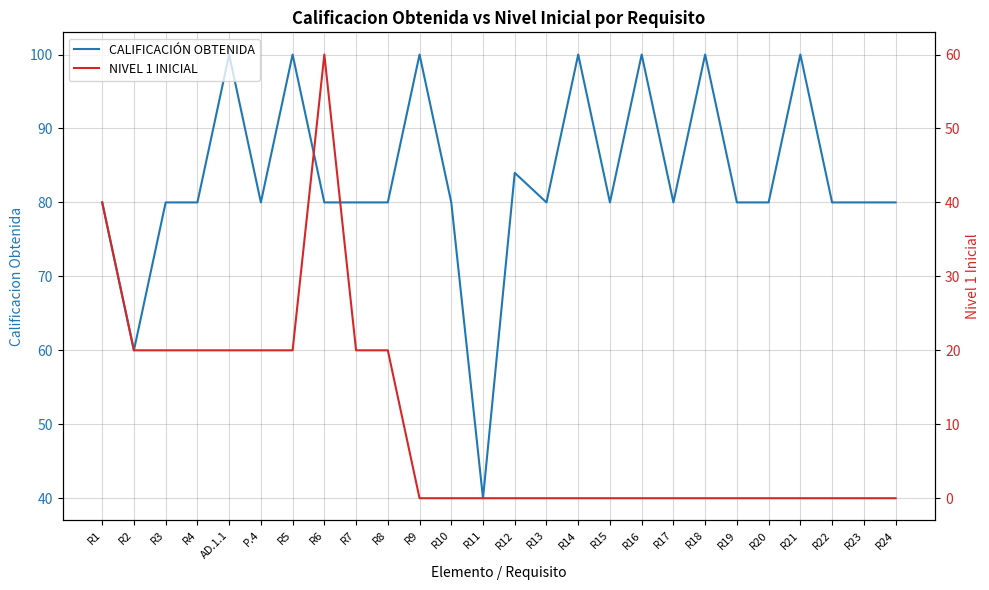

True or false: CALIFICACIÓN OBTENIDA and NIVEL 1 INICIAL cross at least once.

False